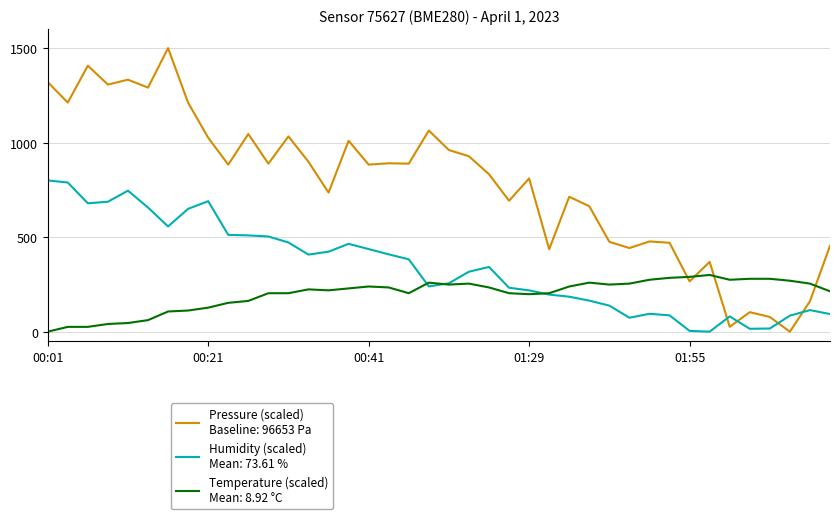

What is the maximum value shown in the chart?

1500.0